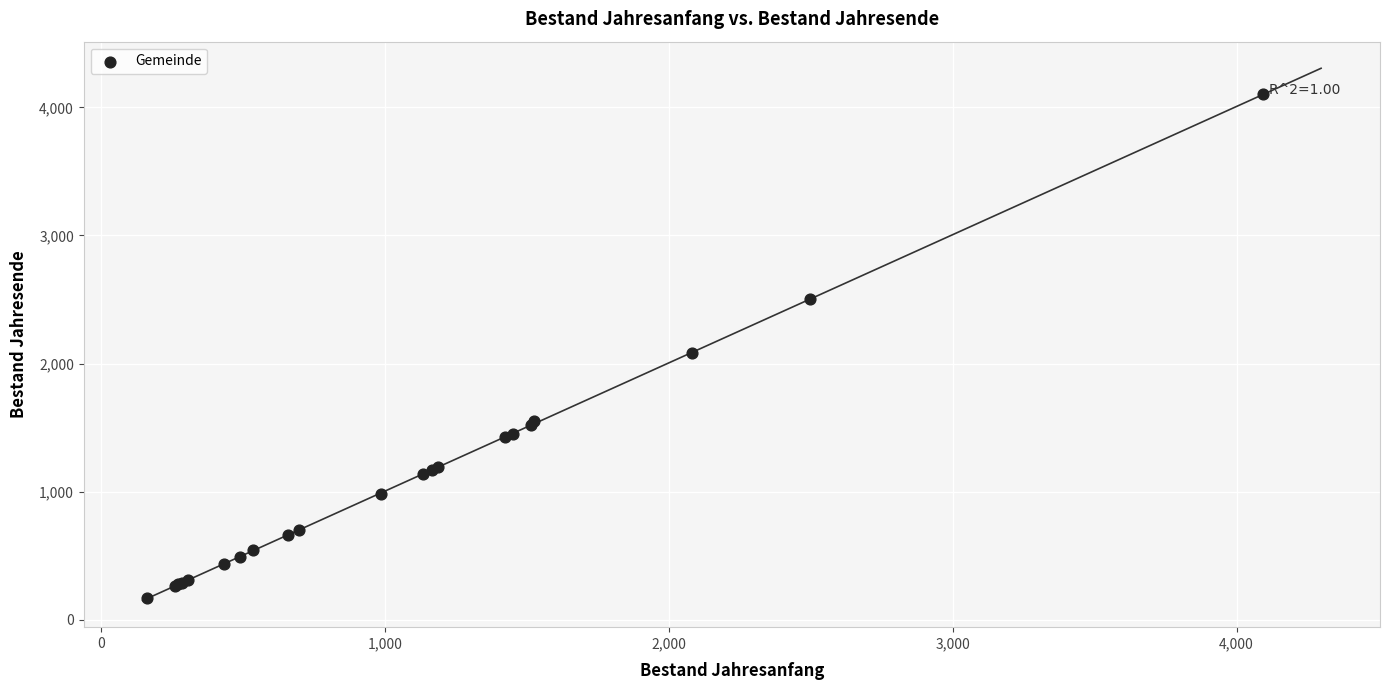

What Y value in the scatter plot is closest to 2135?

2080